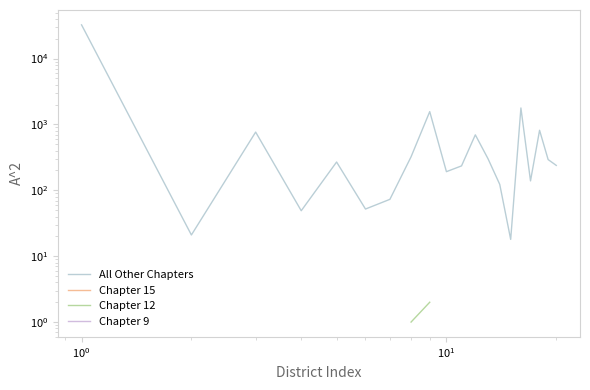

True or false: Chapter 9 and All Other Chapters intersect in this chart.

False